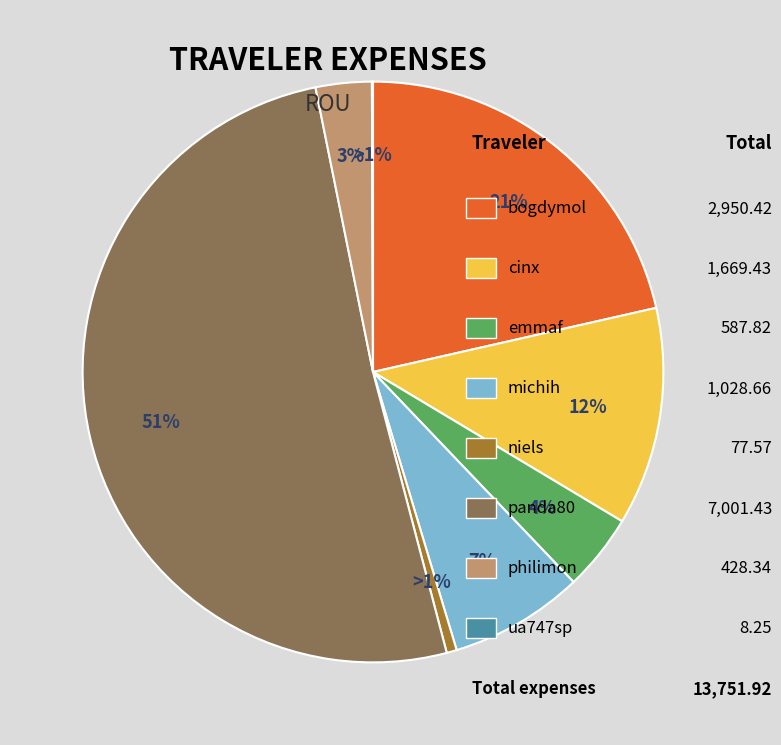

Which slice represents more than half of the pie?

panda80